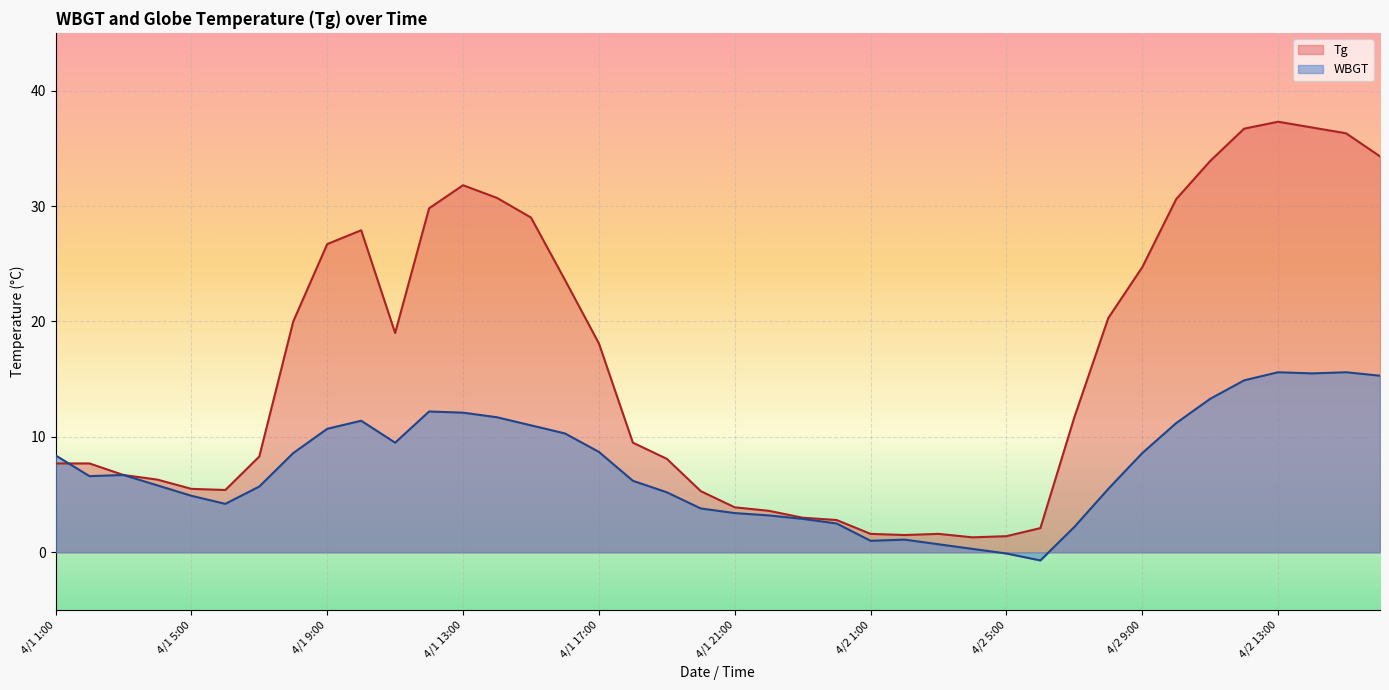

How many times do WBGT and Tg cross each other?

1